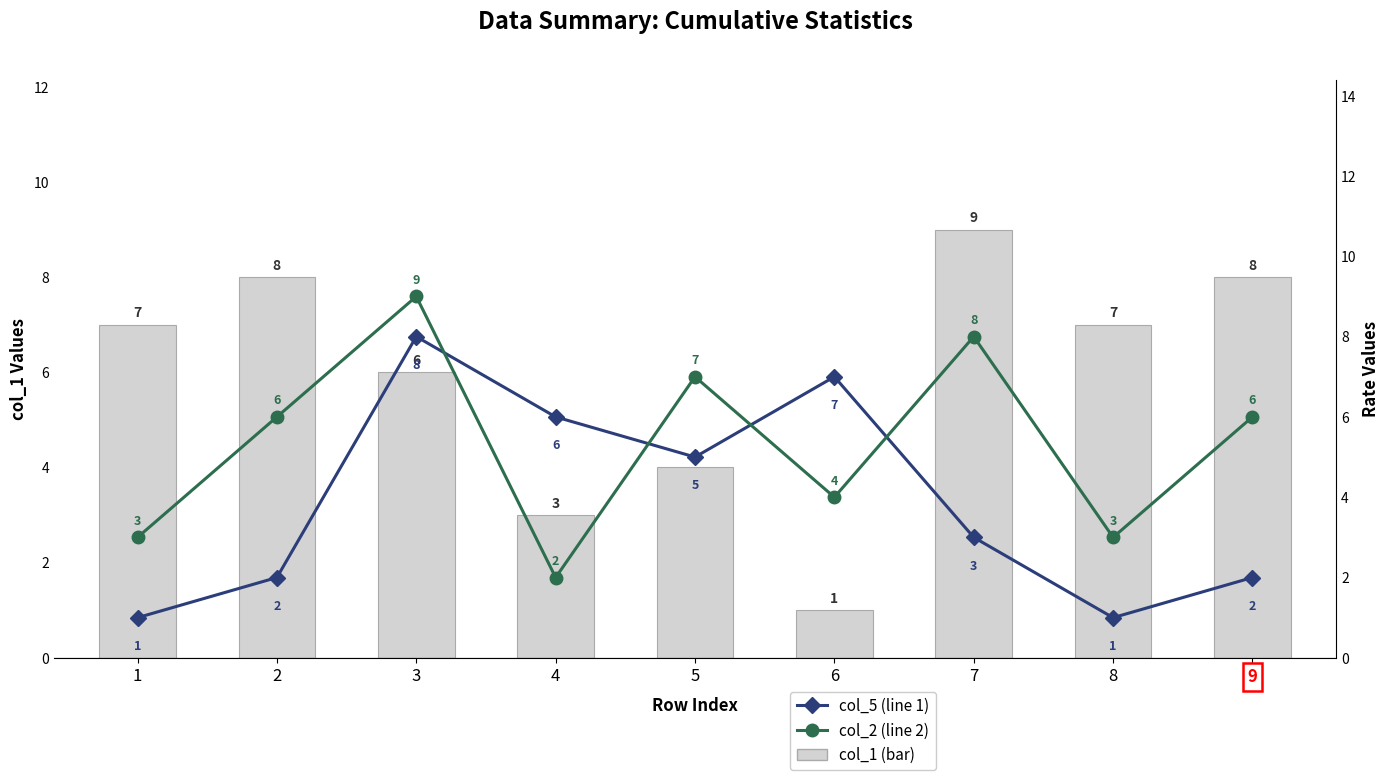

True or false: col_5 (line 1) has a value of 3 at 7.

True